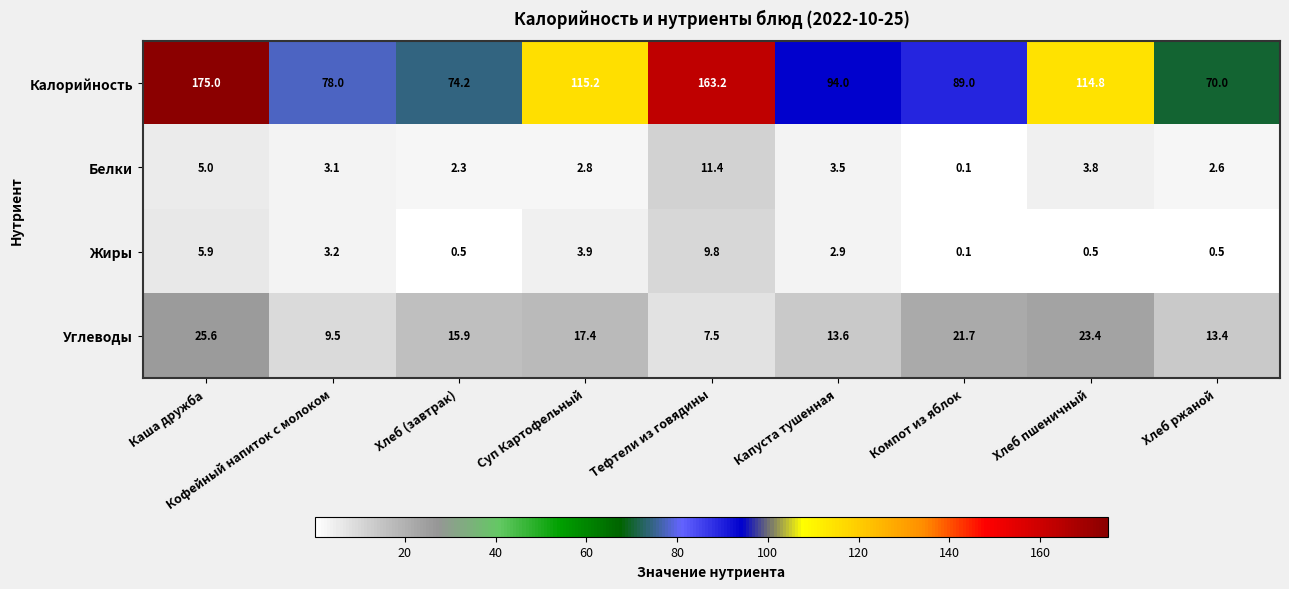

The Белки series shows 7.1 at Каша дружба. True or false?

False